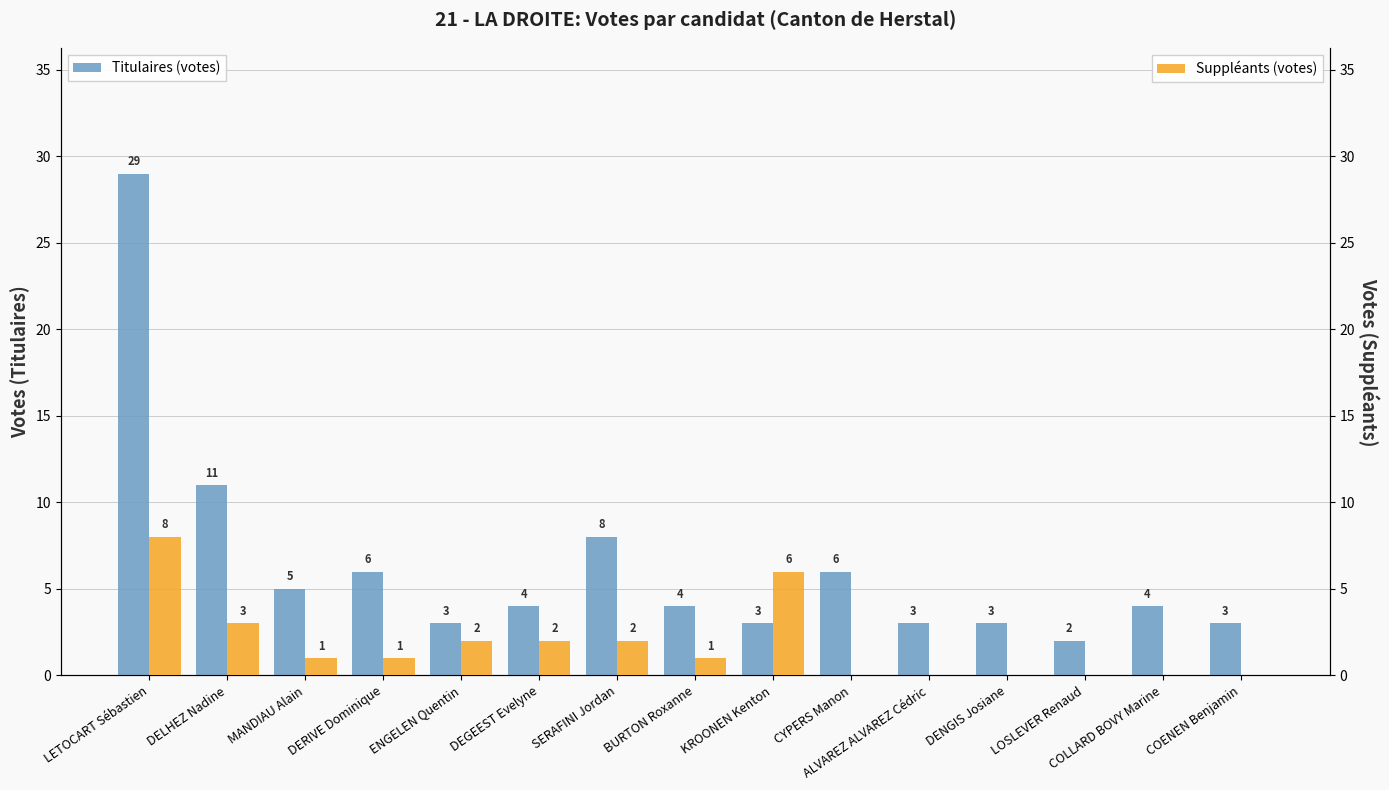

At which label does Suppléants (votes) first exceed 1?

LETOCART Sébastien